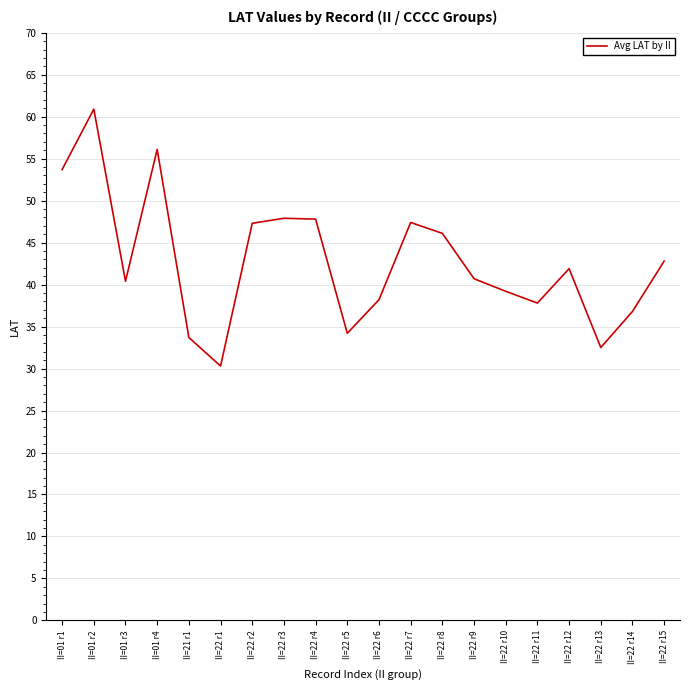

What is the minimum value shown in the chart?

30.3